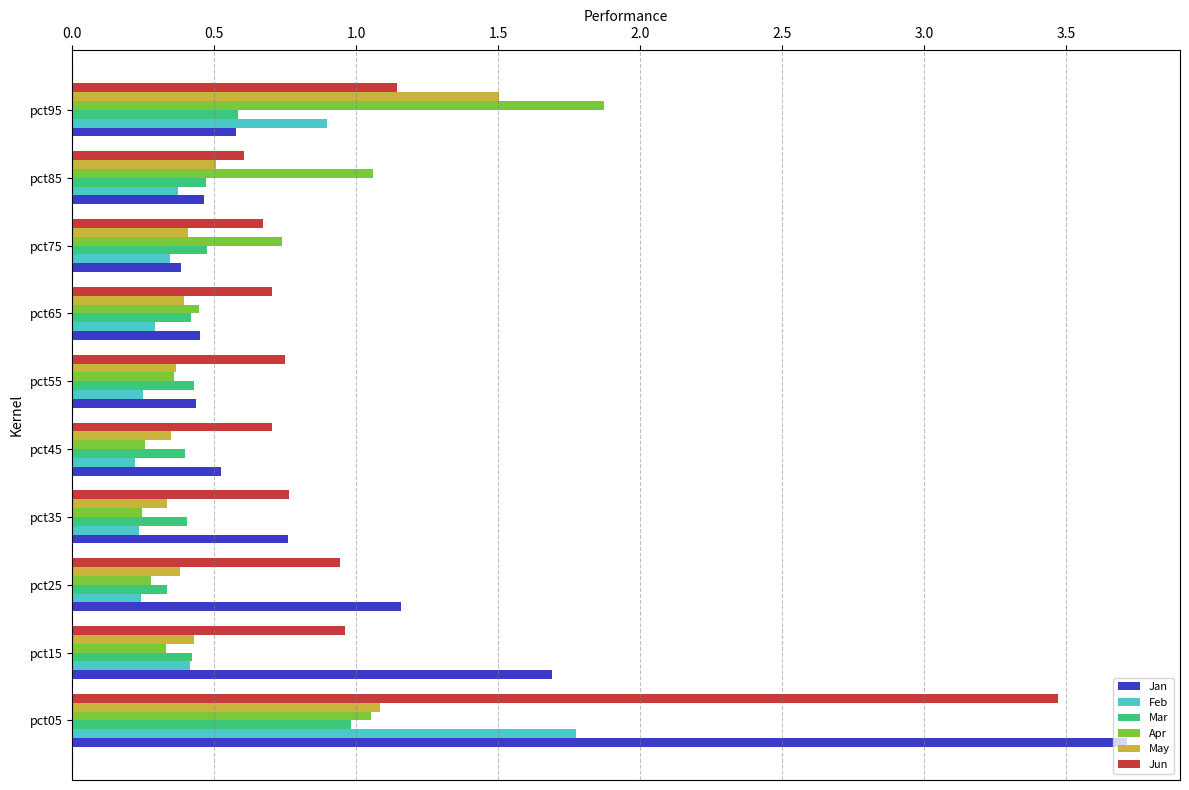

Count the number of data series in this chart.

6